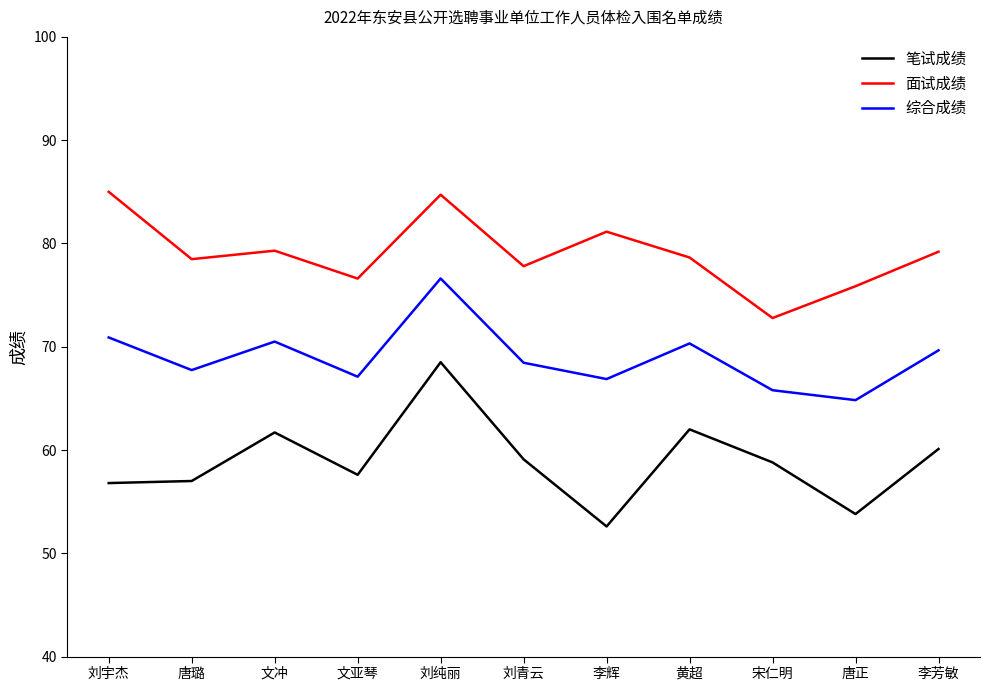

True or false: 面试成绩 has a value of 79.3 at 文冲.

True